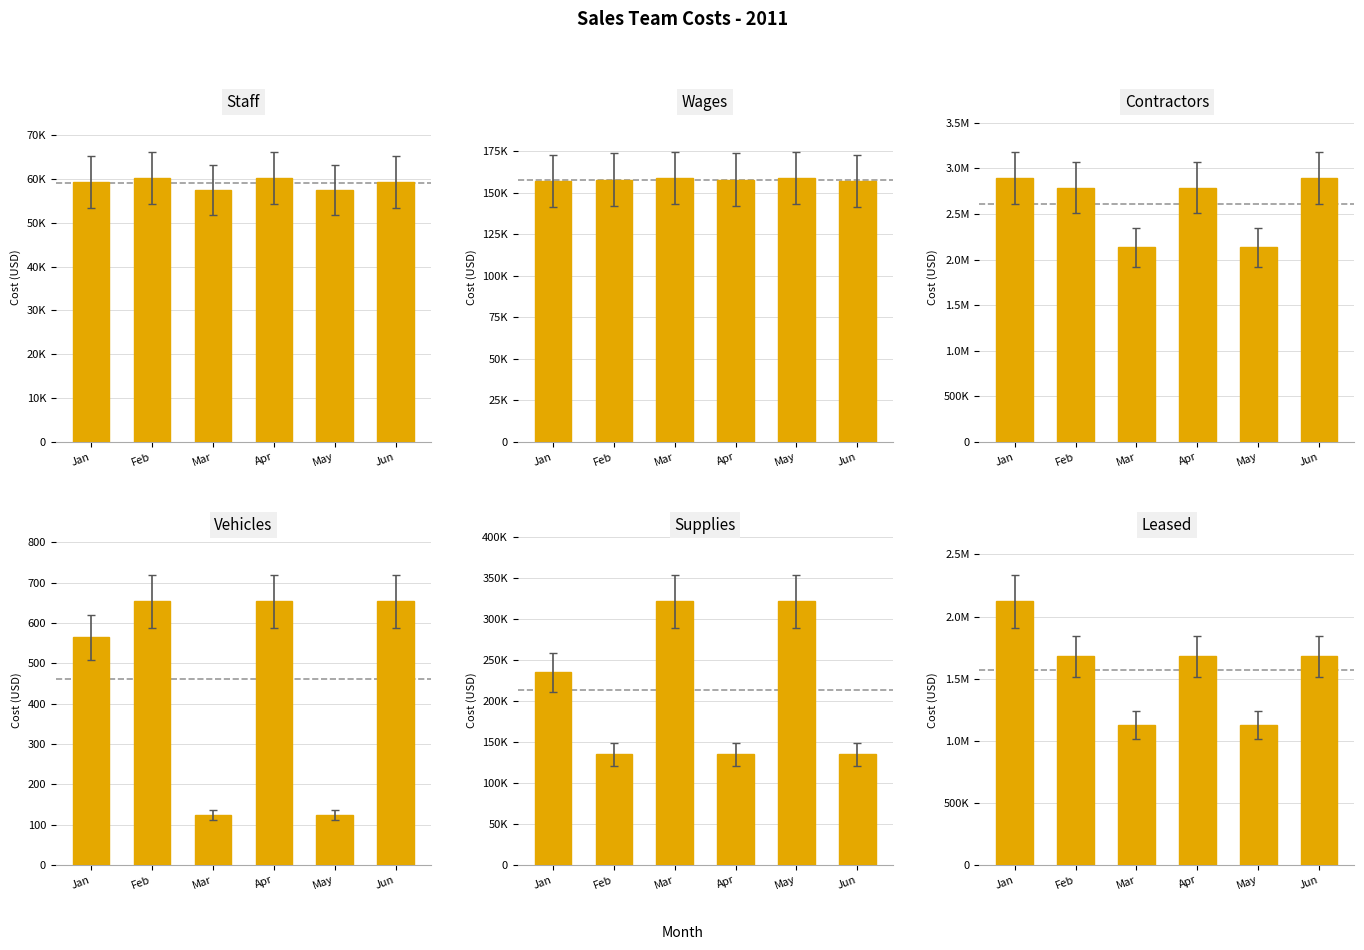

Read the Staff value at Mar.

57456